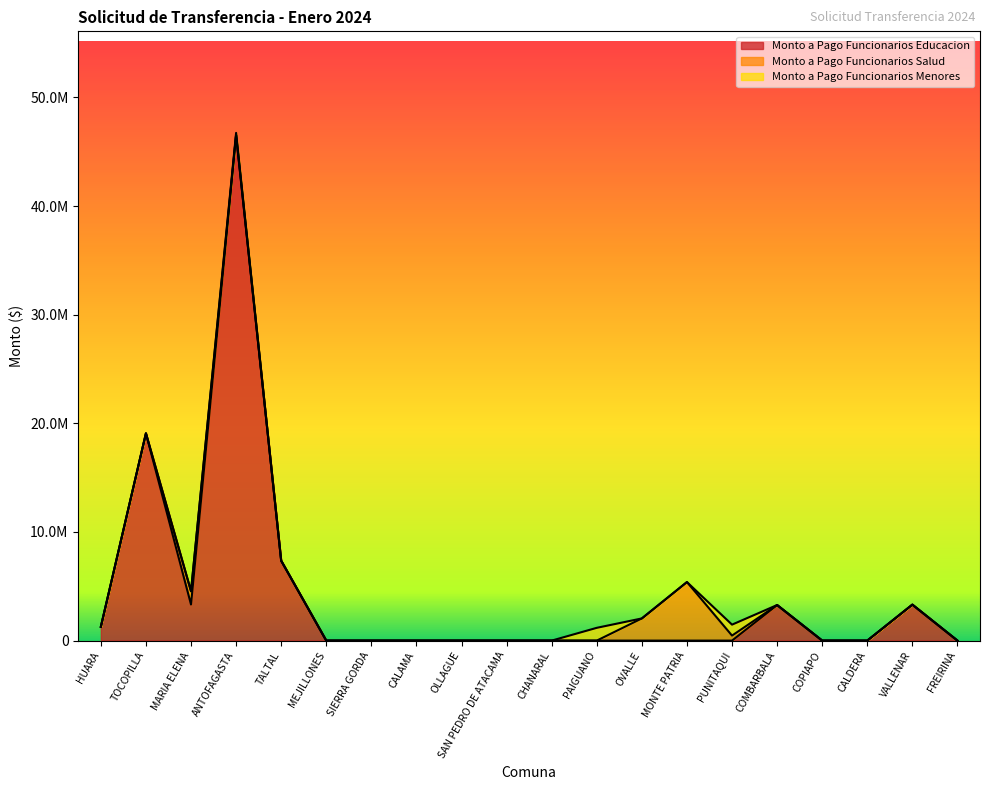

Reading left to right, transcribe all the data shown in this chart.

Monto a Pago Funcionarios Educacion: 1270440	19076470	3320846	46533881	7355541	0	0	0	0	0	0	0	0	0	0	3273865	0	0	3310198	0
Monto a Pago Funcionarios Salud: 0	0	1224089	0	0	0	0	0	0	0	0	0	2041090	5389111	461080	0	0	0	0	0
Monto a Pago Funcionarios Menores: 0	0	0	201389	0	0	0	0	0	0	0	1176861	0	0	1008738	0	0	0	0	0